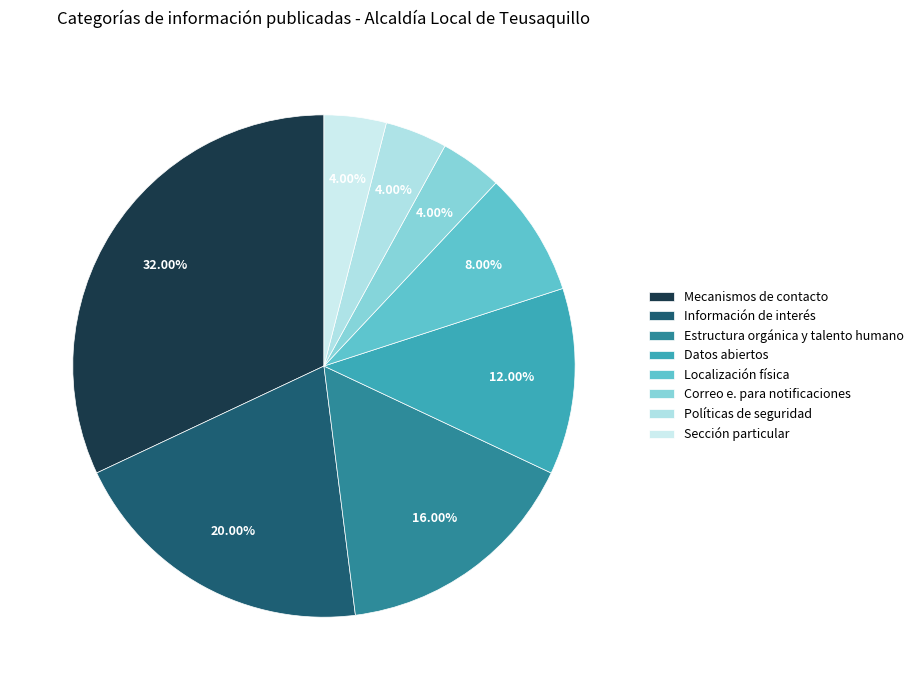

The Sección particular slice represents 4% of the pie. True or false?

True